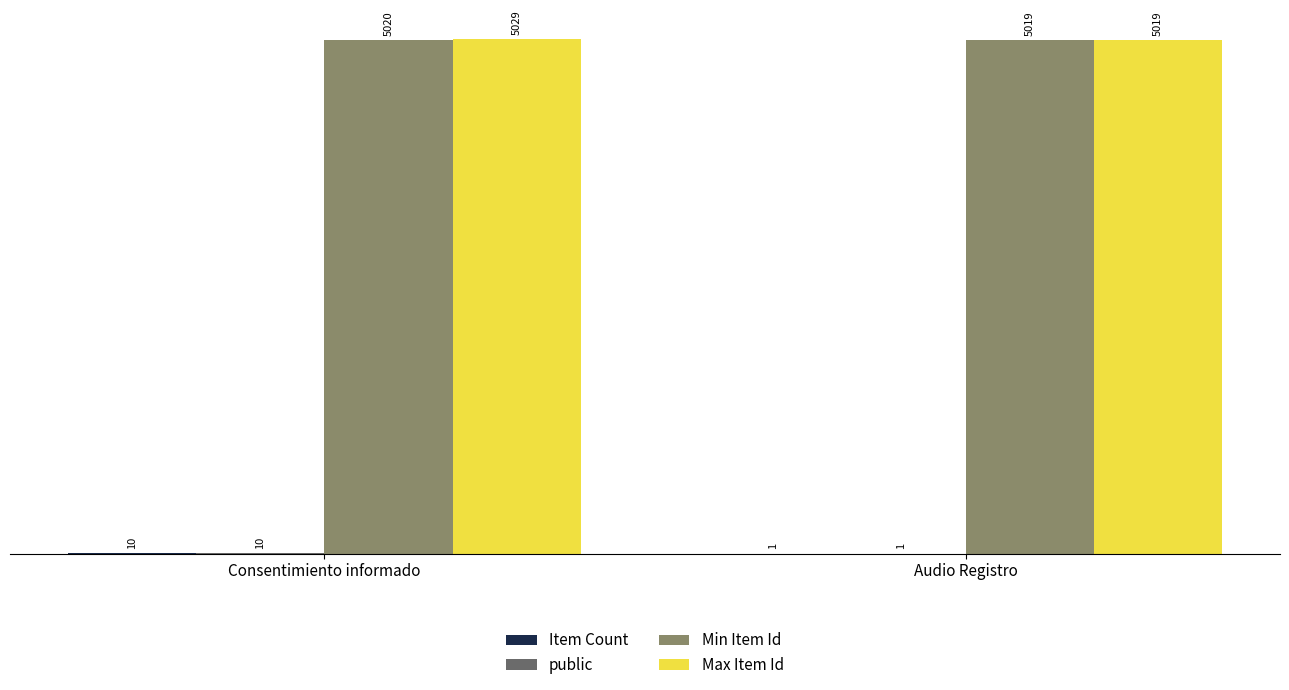

What is the total value across all series at Audio Registro?

10040